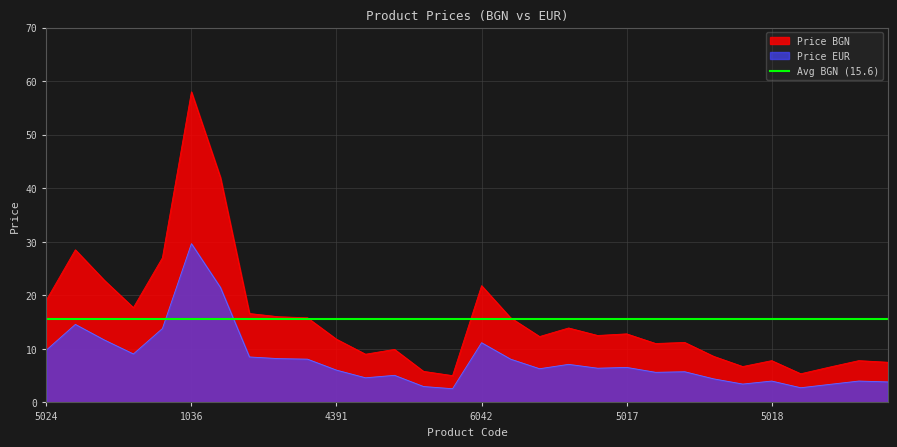

Between 4176 and 1119, which series saw the biggest shift?

Price BGN